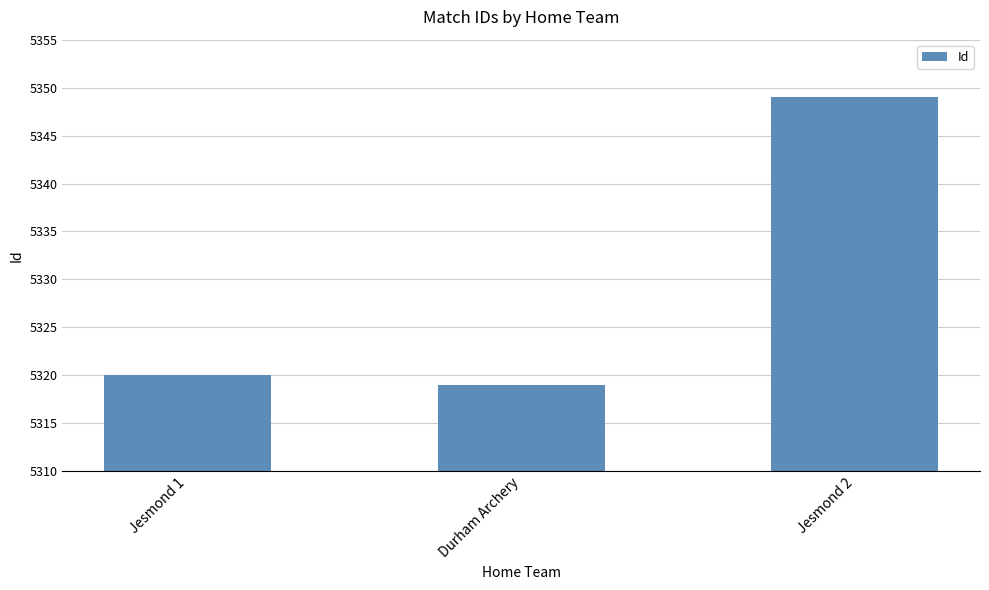

Which has a higher value, Durham Archery or Jesmond 2?

Jesmond 2